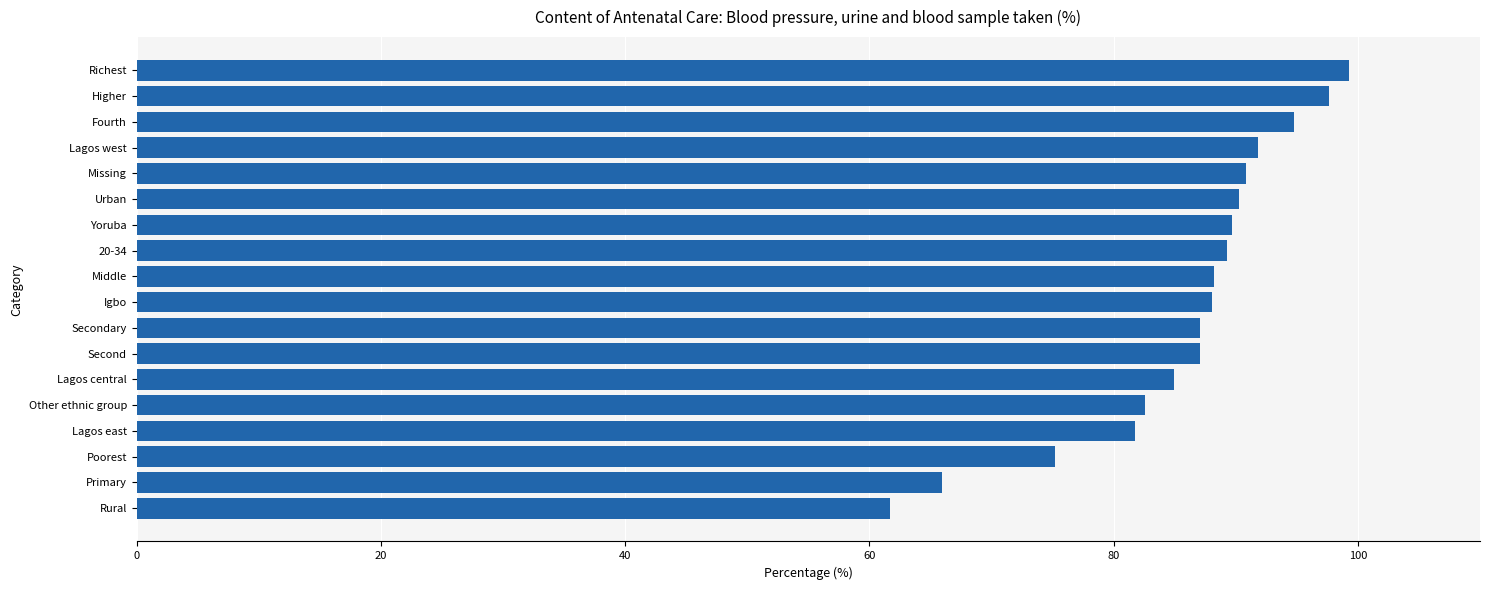

The value at Igbo is 88.1. True or false?

True